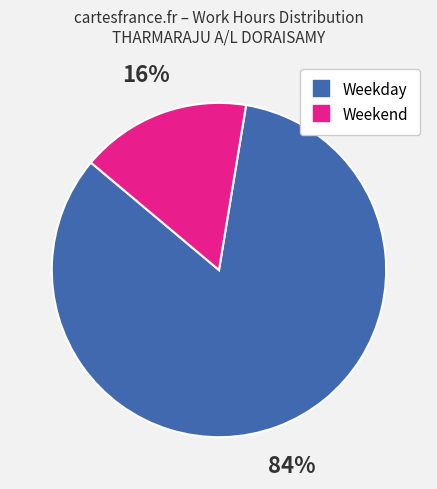

To the nearest percent, what is the average slice percentage?

50%